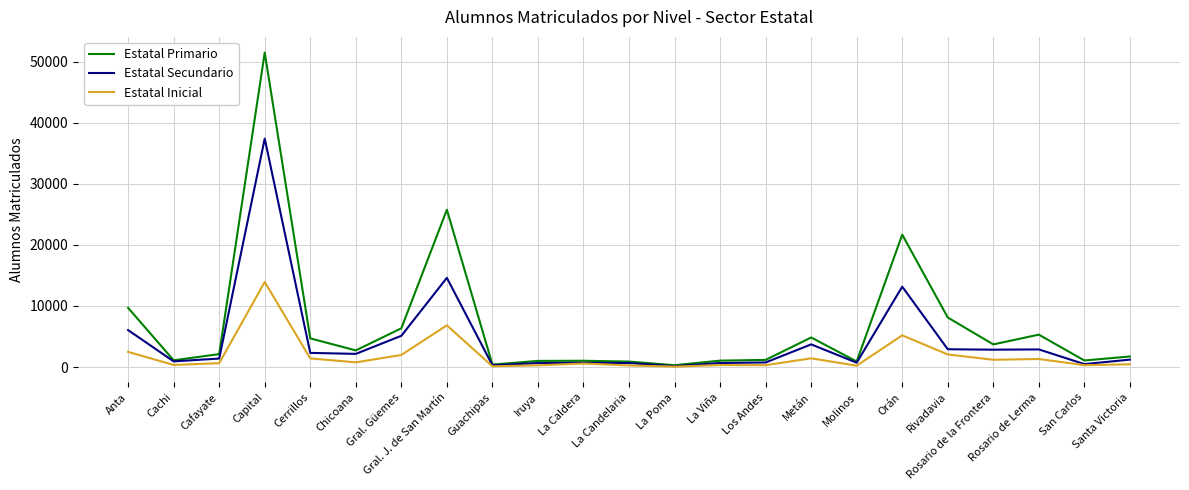

Which category has the highest value across all series?

Capital